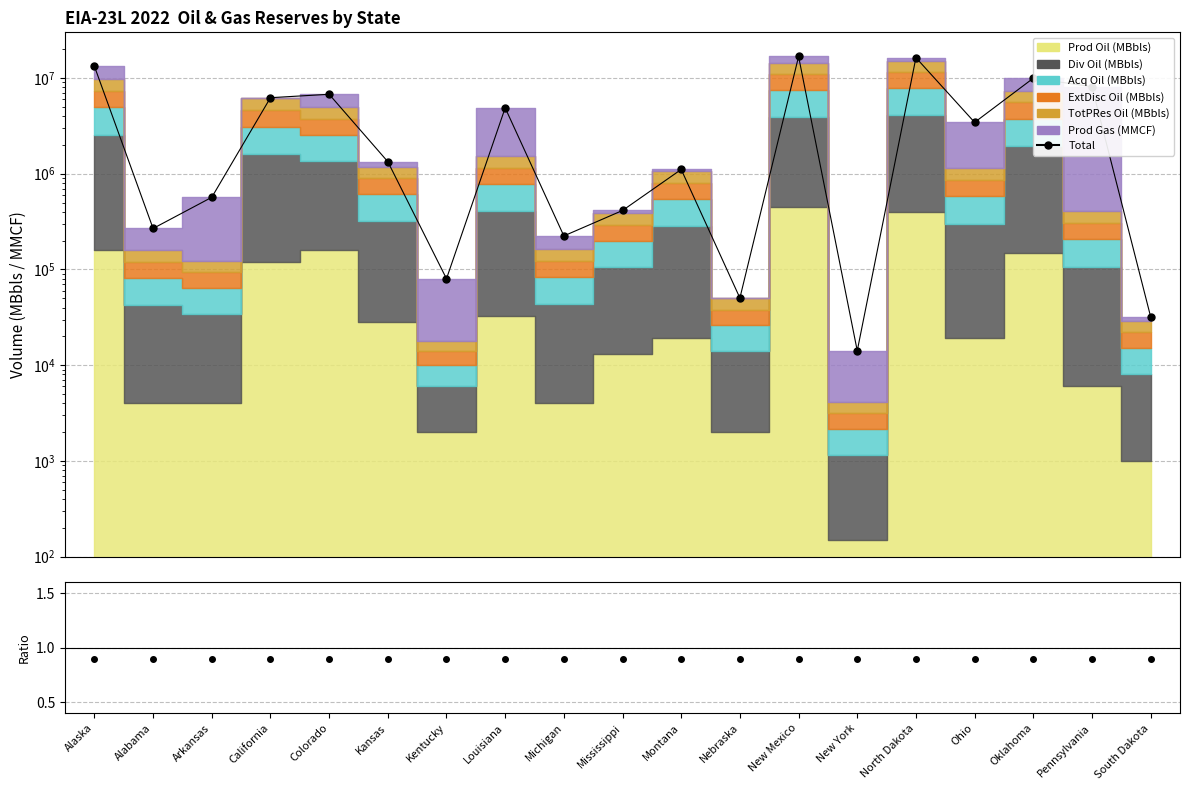

What position from the left is South Dakota?

19